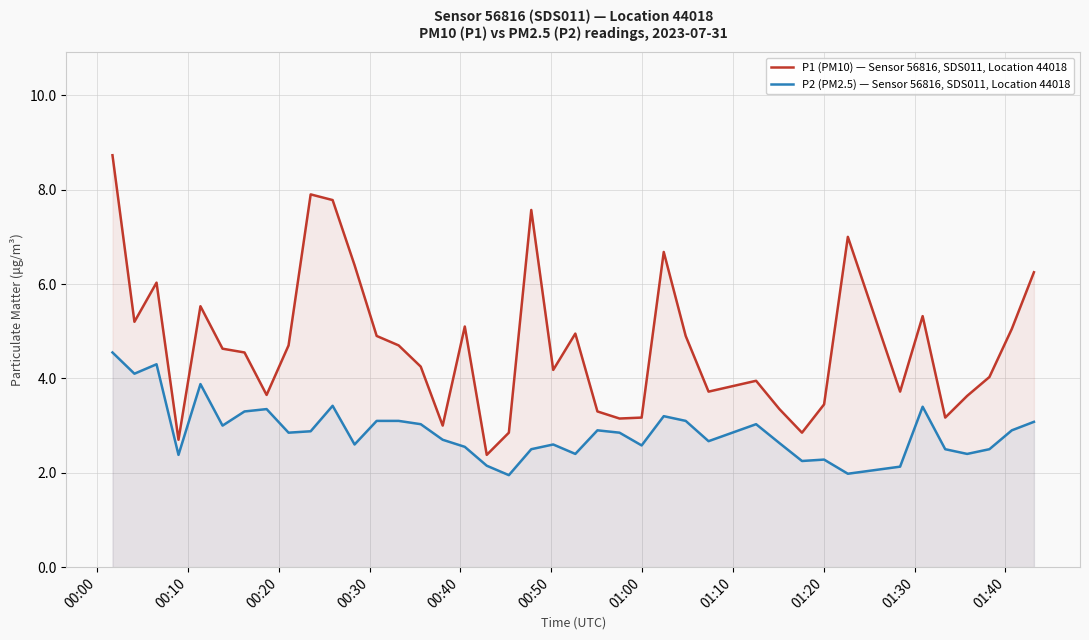

How many interior local valleys does the P1 (PM10) — Sensor 56816, SDS011, Location 44018 series have?

11